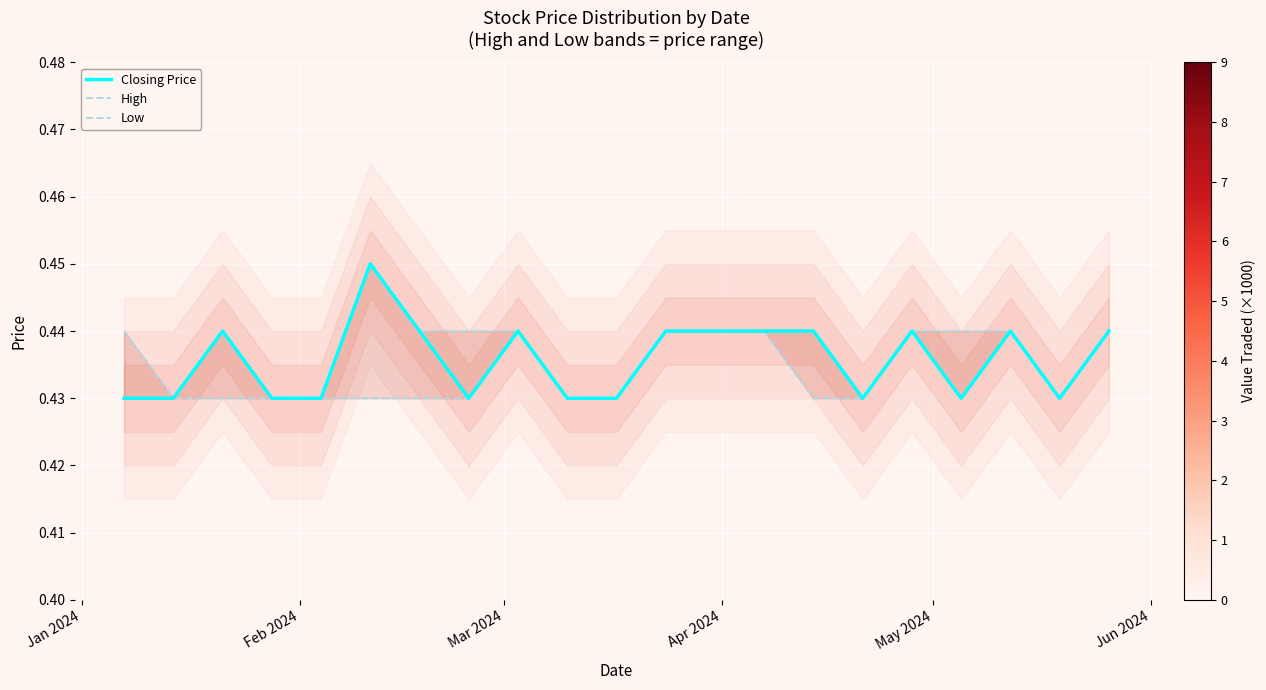

How many Low values are between 0 and 1?

20